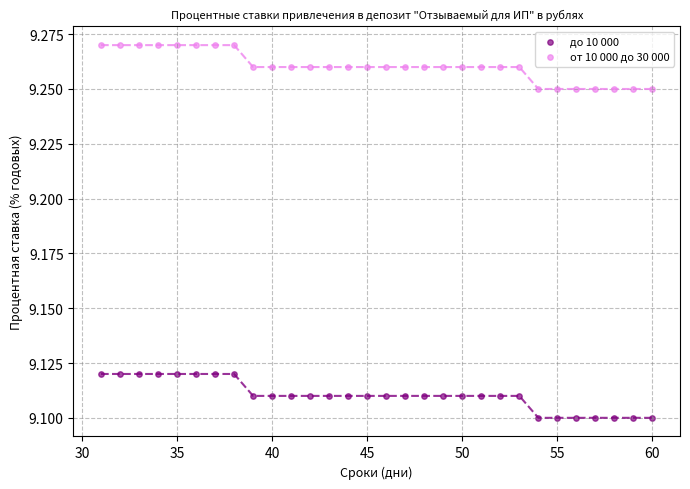

What is the X range (max minus min) for the scatter plot?

29.0